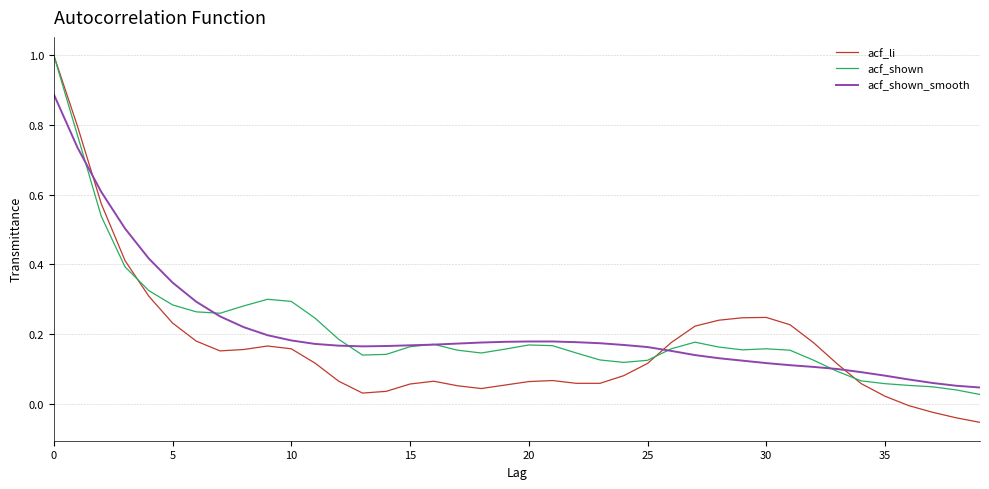

Which series has the widest spread of values?

acf_li